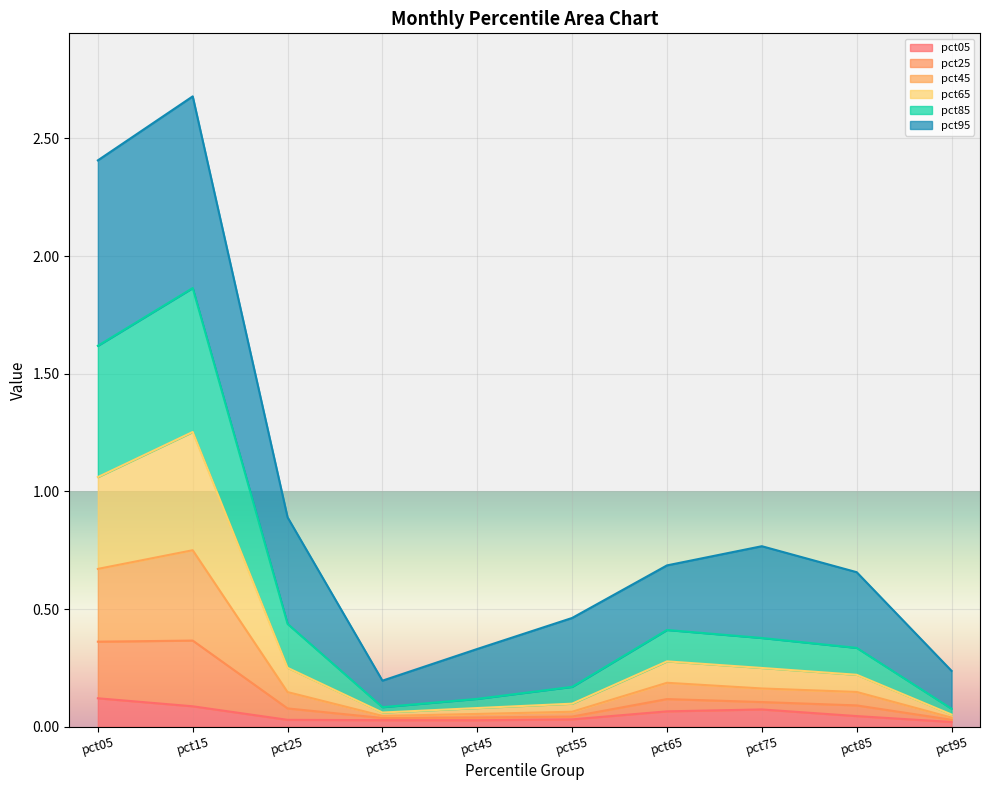

At which label does pct45 reach its peak?

pct15